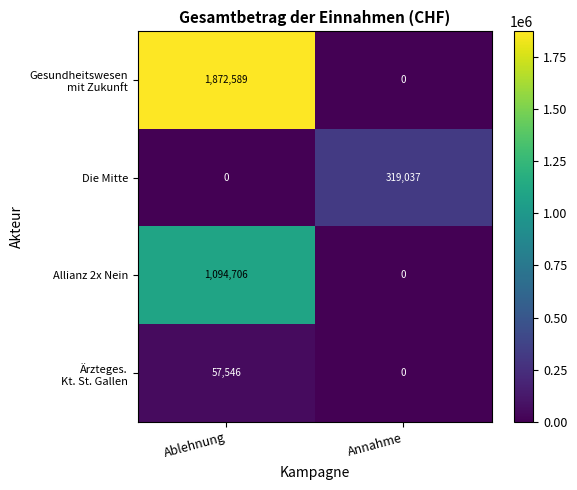

Which category has the highest value across all series?

Ablehnung